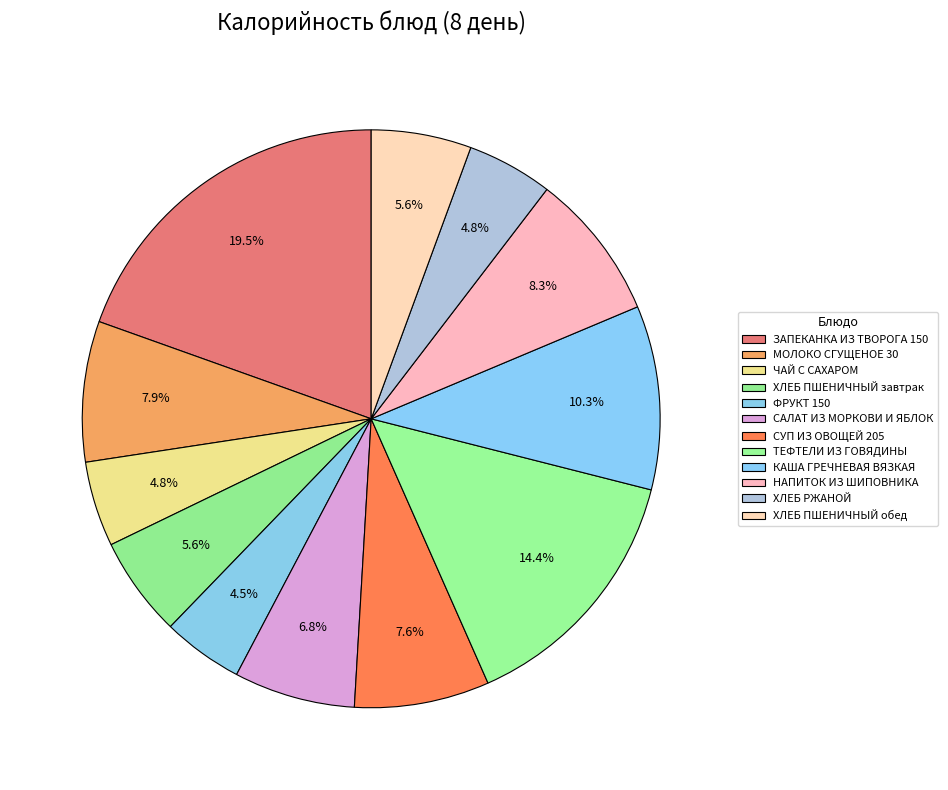

Count the number of slices in the pie.

12